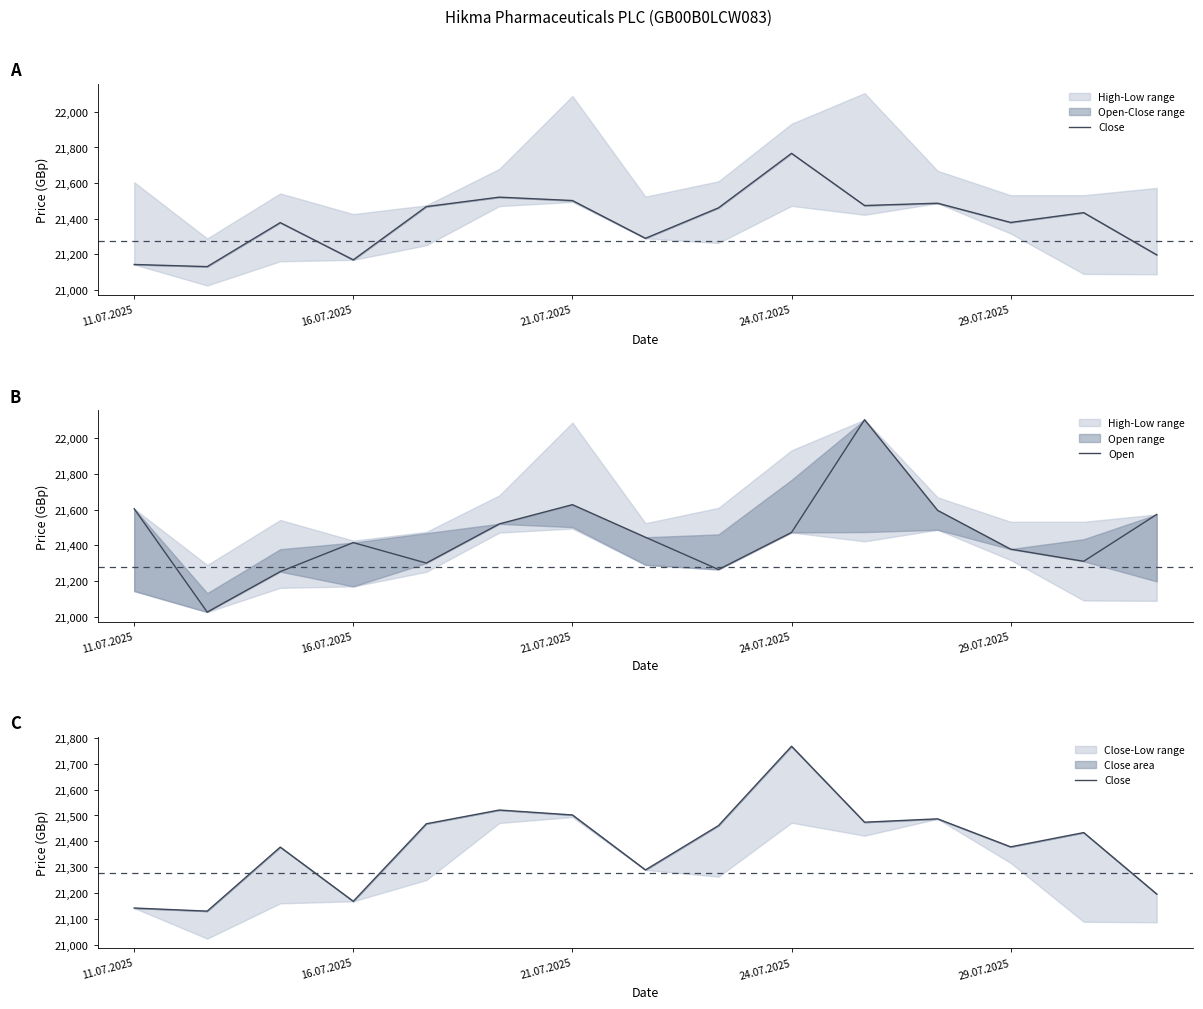

What is the total value across all series at 7?

42735